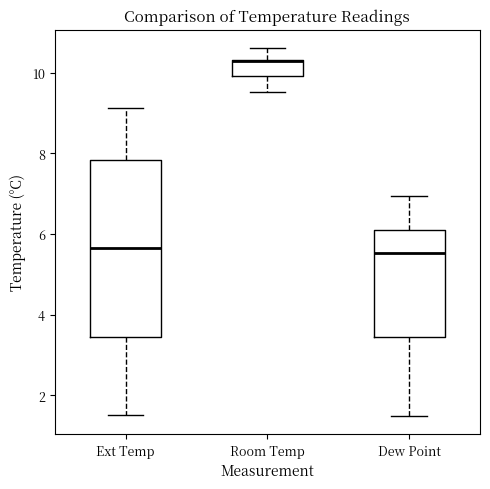

Reading left to right, read every box against the y-axis: the position of its median line, the range the box covers, and the ends of its whiskers. The values are not printed on the chart, so give them approximately, as read against the axis.

Ext Temp: median 5.6, box 3.4 to 7.8, whiskers 1.6 to 9.2
Room Temp: median 10.2, box 10.0 to 10.4, whiskers 9.6 to 10.6
Dew Point: median 5.6, box 3.4 to 6.2, whiskers 1.4 to 7.0